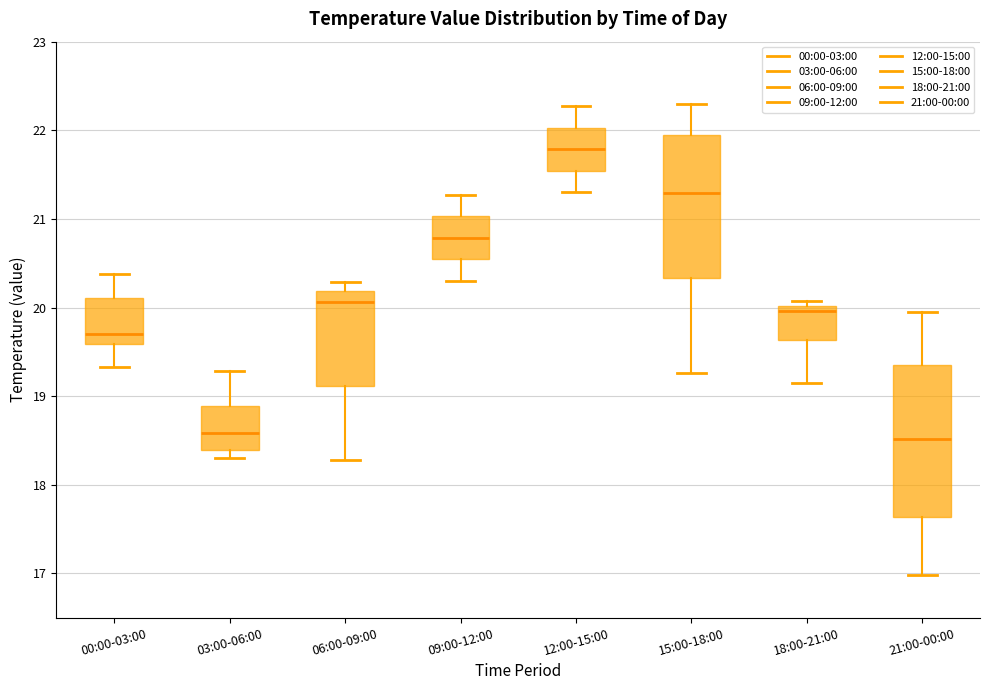

Where does the lower whisker of the box for 12:00-15:00 end on the y-axis? The values are not printed on the chart, so give them approximately, as read against the axis.

21.3